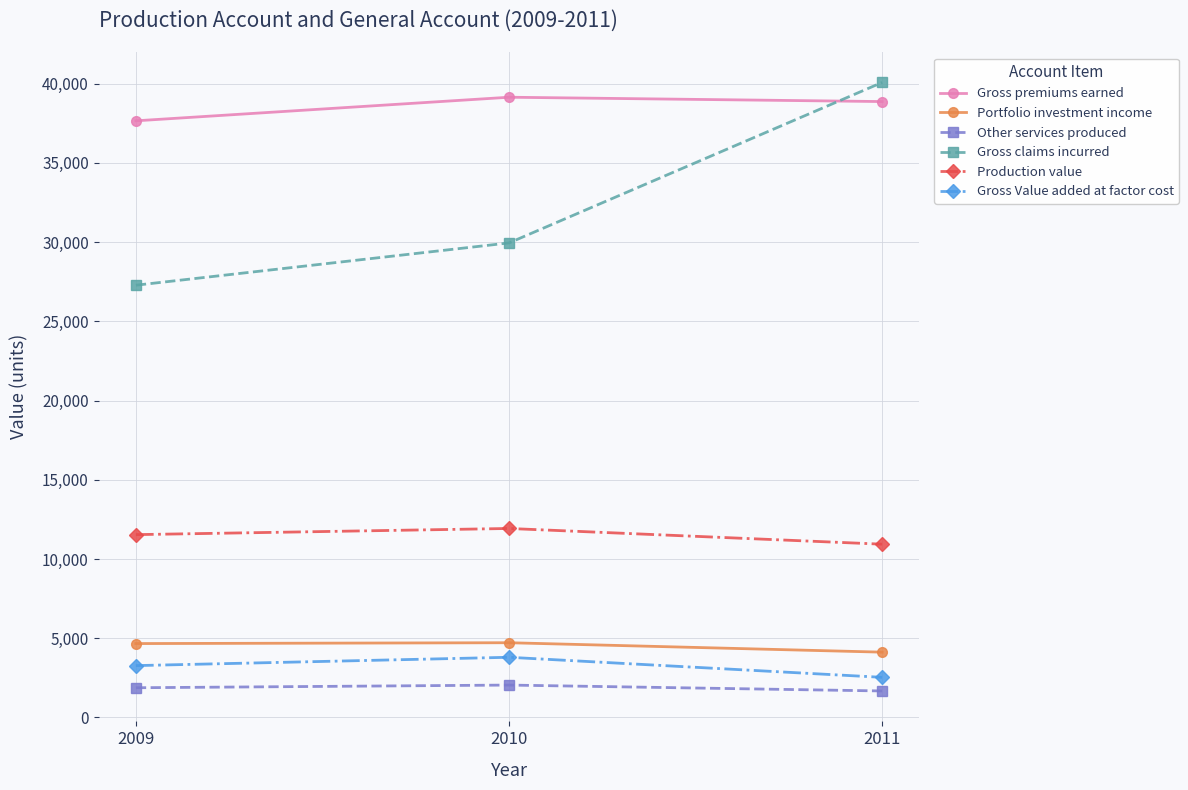

The Gross premiums earned series shows 37655 at 2009. True or false?

True